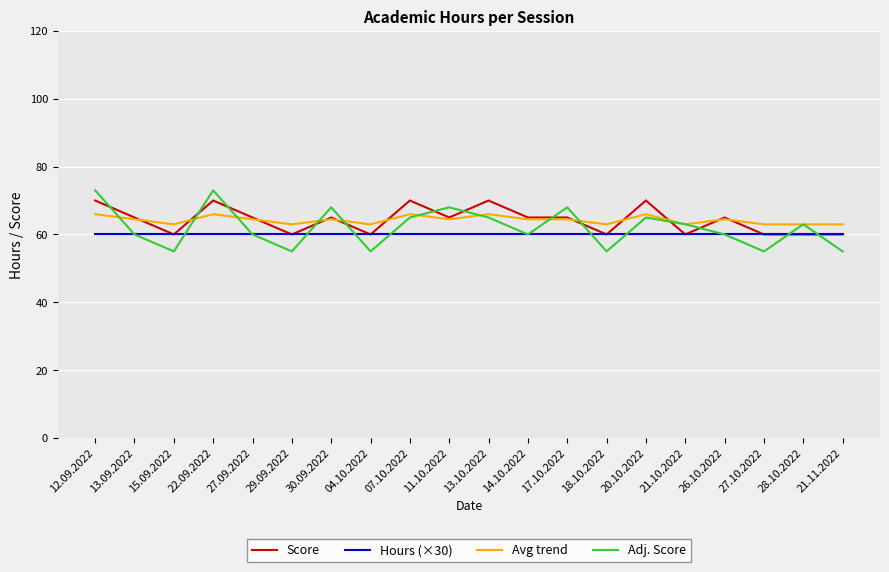

At which label does Avg trend first exceed 64?

12.09.2022